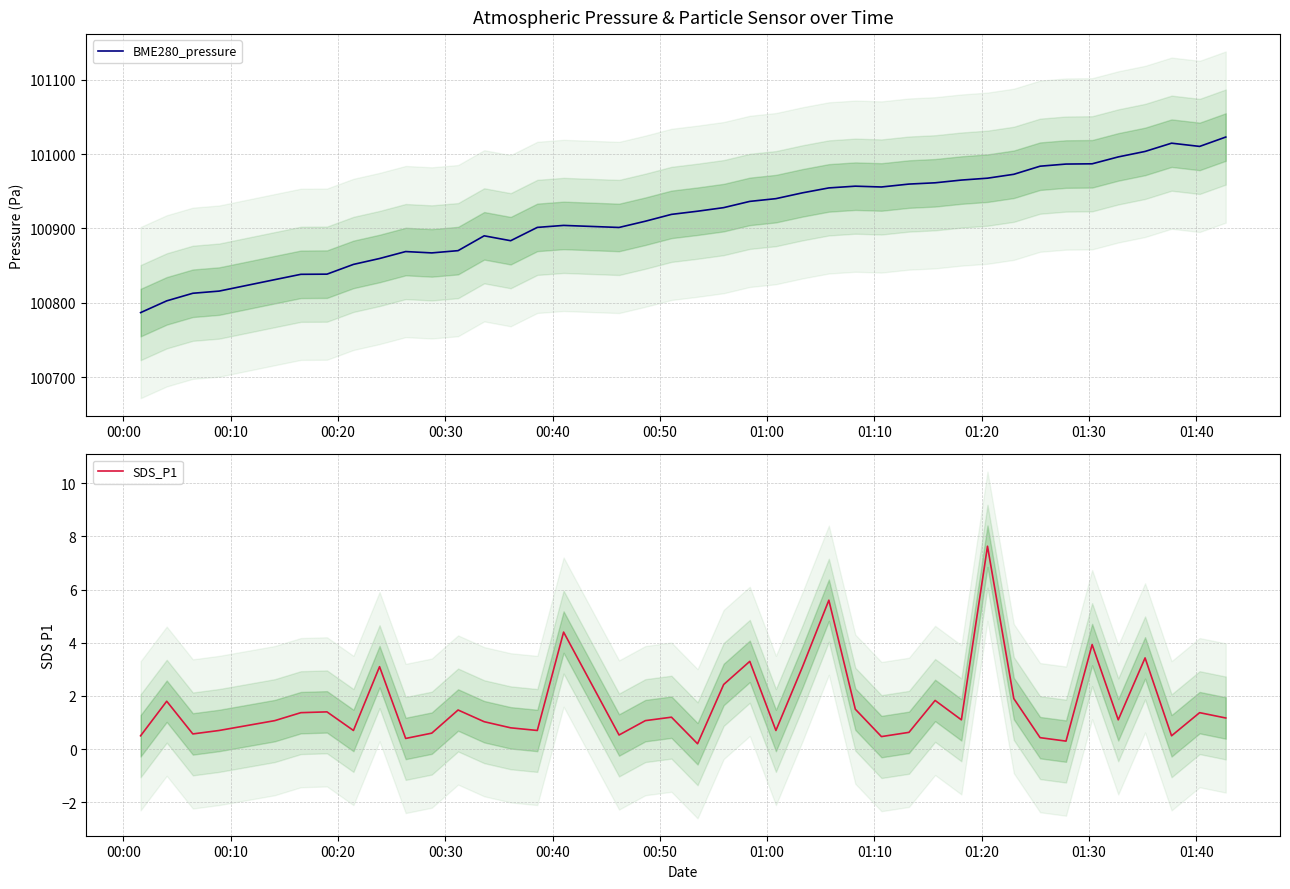

What is the maximum value for BME280_pressure?

101022.8